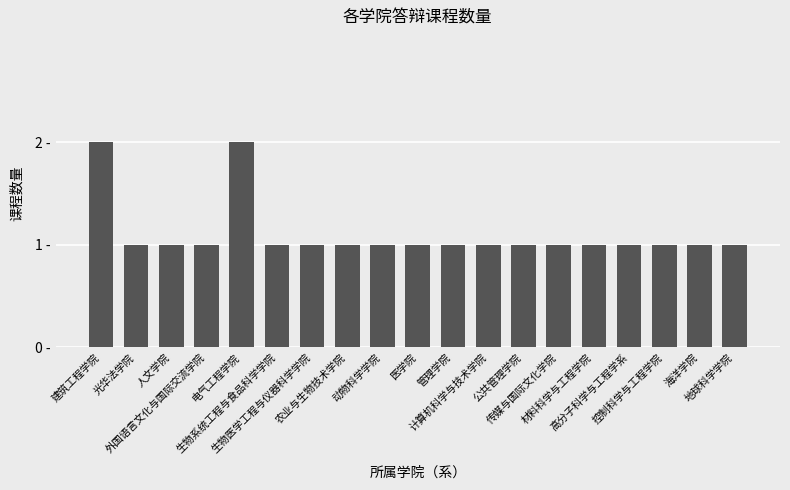

The value at 生物医学工程与仪器科学学院 is 1. True or false?

True